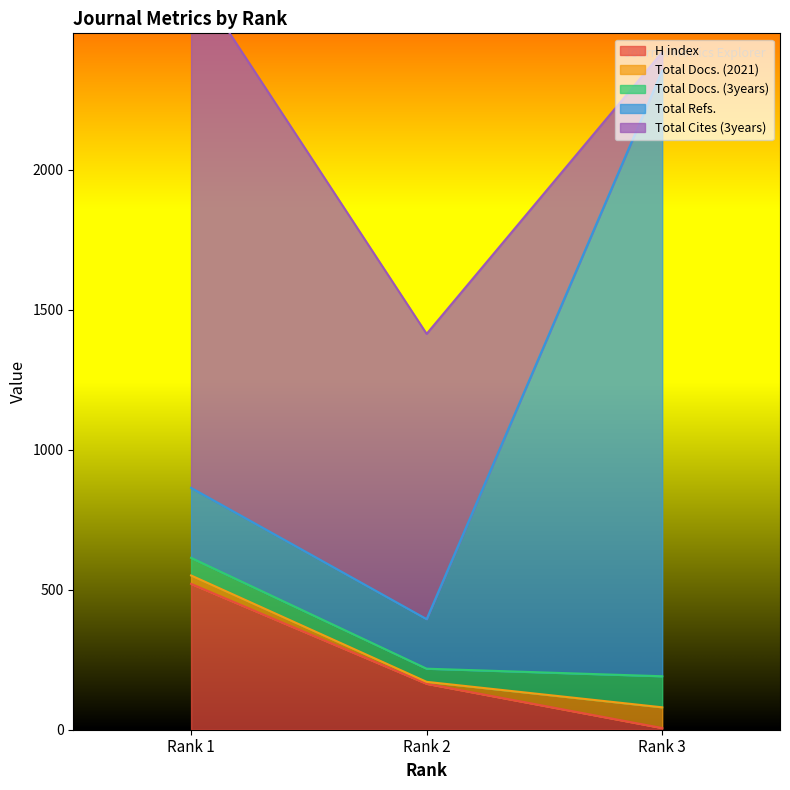

Where is H index nearest to the value 263?

Rank 2